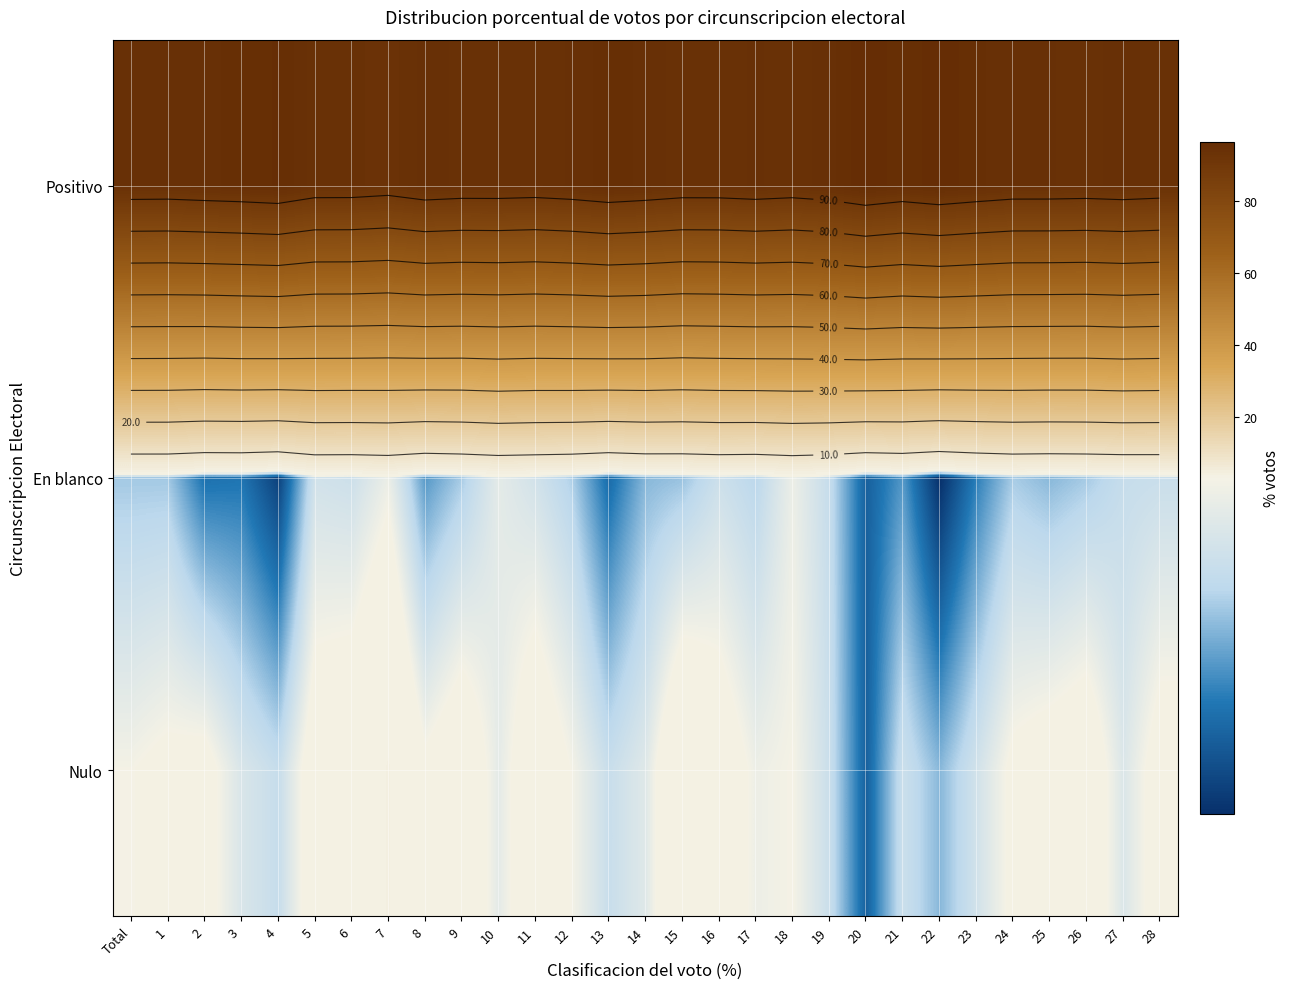

Which category has the lowest value across all series?

22